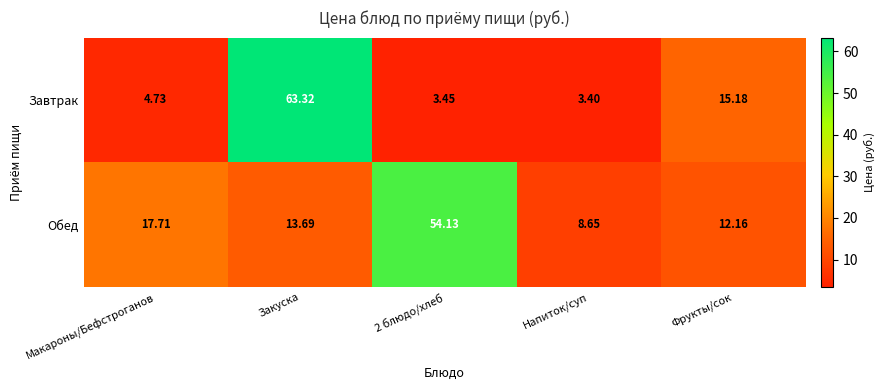

At which category is the sum across all series the highest?

Закуска